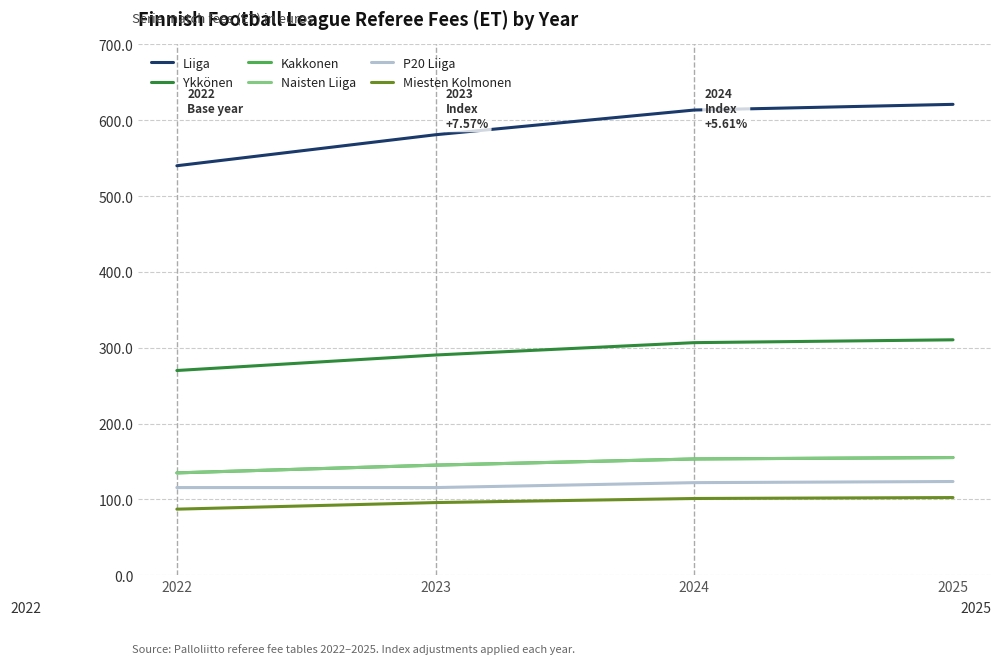

At which label does P20 Liiga reach its peak?

2025